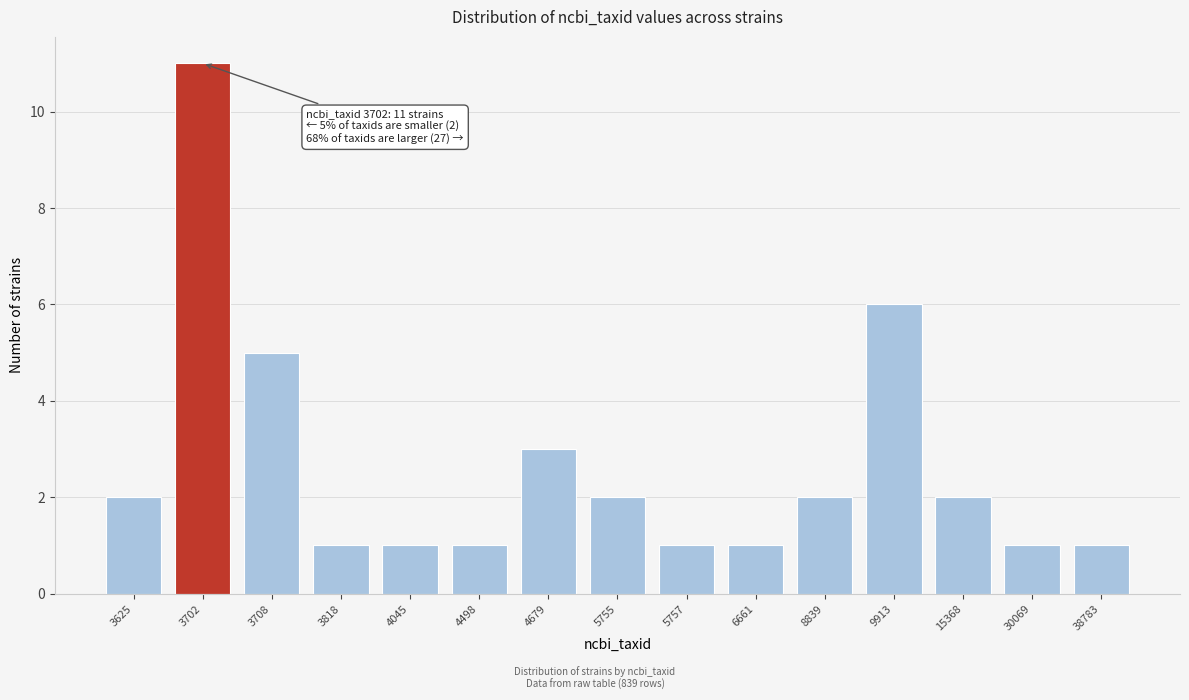

Reading left to right, list all the values displayed in this chart.

3625=2	3702=11	3708=5	3818=1	4045=1	4498=1	4679=3	5755=2	5757=1	6661=1	8839=2	9913=6	15368=2	30069=1	38783=1